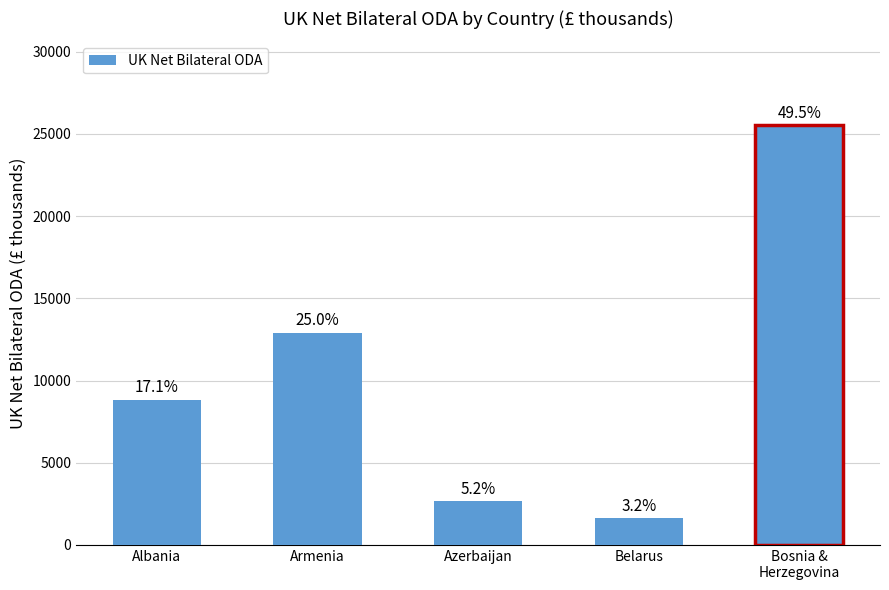

Reading left to right, extract all data points from this chart.

Albania=8833	Armenia=12905	Azerbaijan=2672	Belarus=1641	Bosnia &
Herzegovina=25521